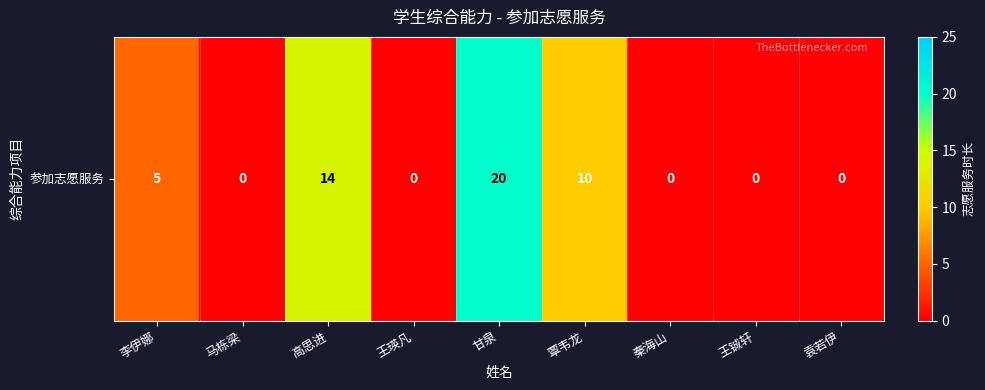

What is the difference between the maximum and minimum values?

20